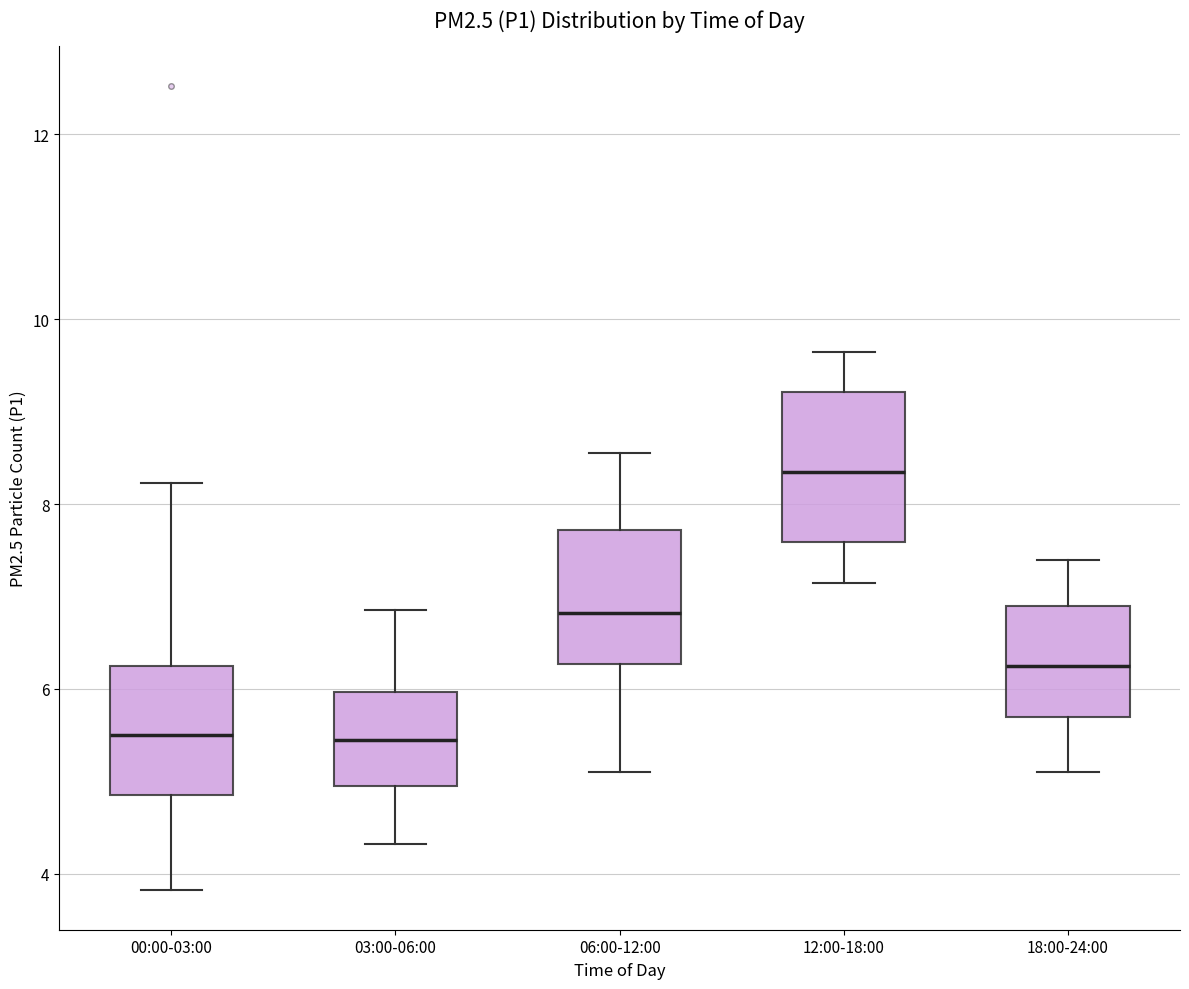

Reading left to right, transcribe this box plot: for each box, give where its median line is, the range the box spans, and where its two whiskers end, as read against the y-axis. The values are not printed on the chart, so give them approximately, as read against the axis.

00:00-03:00: median 5.6, box 4.8 to 6.2, whiskers 3.8 to 8.2
03:00-06:00: median 5.4, box 5.0 to 6.0, whiskers 4.4 to 6.8
06:00-12:00: median 6.8, box 6.2 to 7.8, whiskers 5.2 to 8.6
12:00-18:00: median 8.4, box 7.6 to 9.2, whiskers 7.2 to 9.6
18:00-24:00: median 6.2, box 5.8 to 7.0, whiskers 5.2 to 7.4